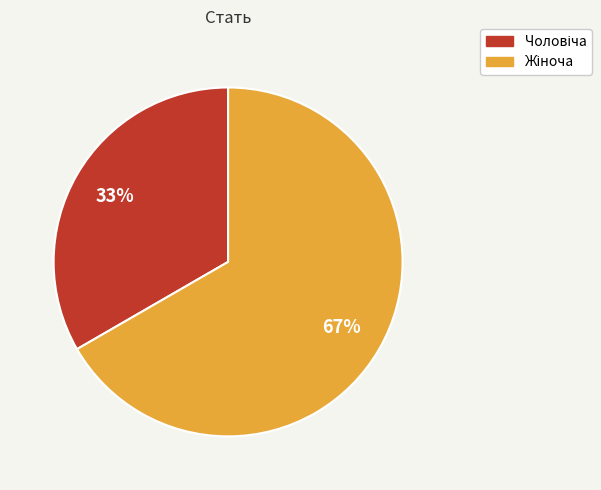

Does any single category account for the majority?

Yes